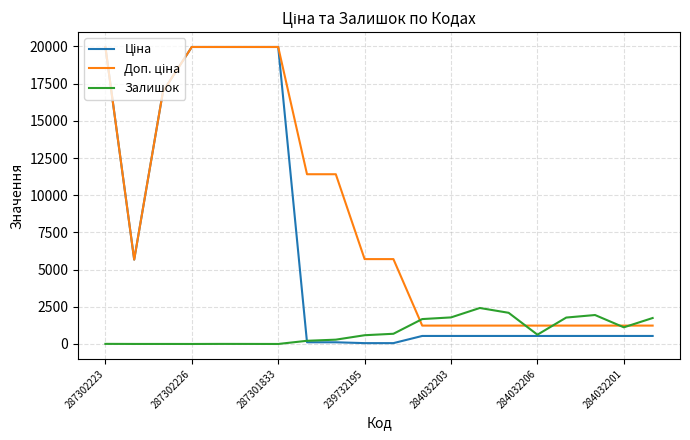

What is the greatest value displayed?

19964.2